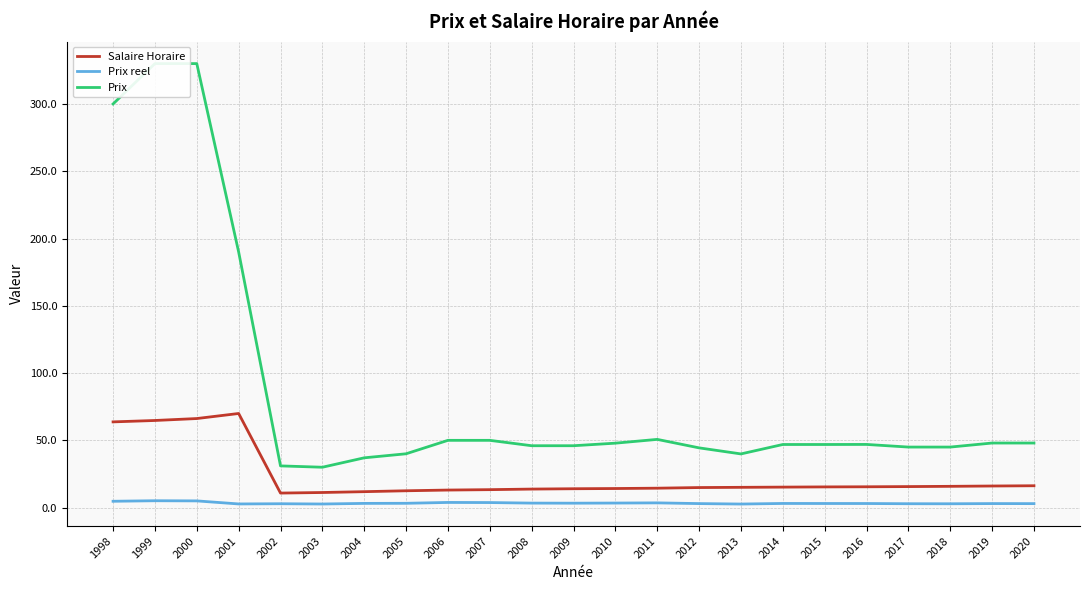

Reading left to right, what are all the values shown in this chart?

Salaire Horaire: 1998=63.7	1999=64.8	2000=66.2	2001=70.0	2002=10.8	2003=11.2	2004=11.8	2005=12.5	2006=13.0	2007=13.3	2008=13.8	2009=14.0	2010=14.2	2011=14.4	2012=14.9	2013=15.1	2014=15.2	2015=15.4	2016=15.5	2017=15.6	2018=15.8	2019=16.1	2020=16.2
Prix reel: 1998=4.7	1999=5.1	2000=5.0	2001=2.7	2002=2.9	2003=2.7	2004=3.1	2005=3.2	2006=3.8	2007=3.7	2008=3.3	2009=3.3	2010=3.4	2011=3.5	2012=3.0	2013=2.6	2014=3.1	2015=3.0	2016=3.0	2017=2.9	2018=2.8	2019=3.0	2020=3.0
Prix: 1998=300.0	1999=330.0	2000=330.0	2001=190.0	2002=31.0	2003=30.0	2004=37.0	2005=40.0	2006=50.0	2007=50.0	2008=46.0	2009=46.0	2010=47.9	2011=50.7	2012=44.4	2013=39.9	2014=46.9	2015=46.9	2016=47.0	2017=45.0	2018=45.0	2019=48.0	2020=48.0